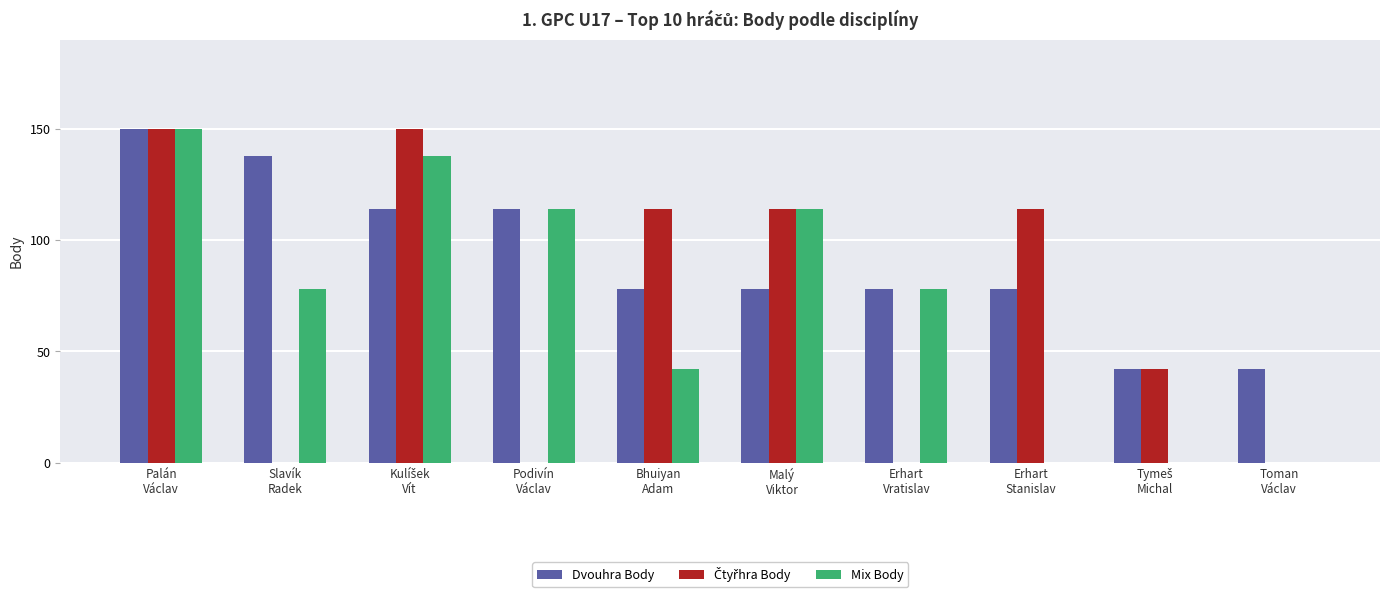

What is the maximum value for Dvouhra Body?

150